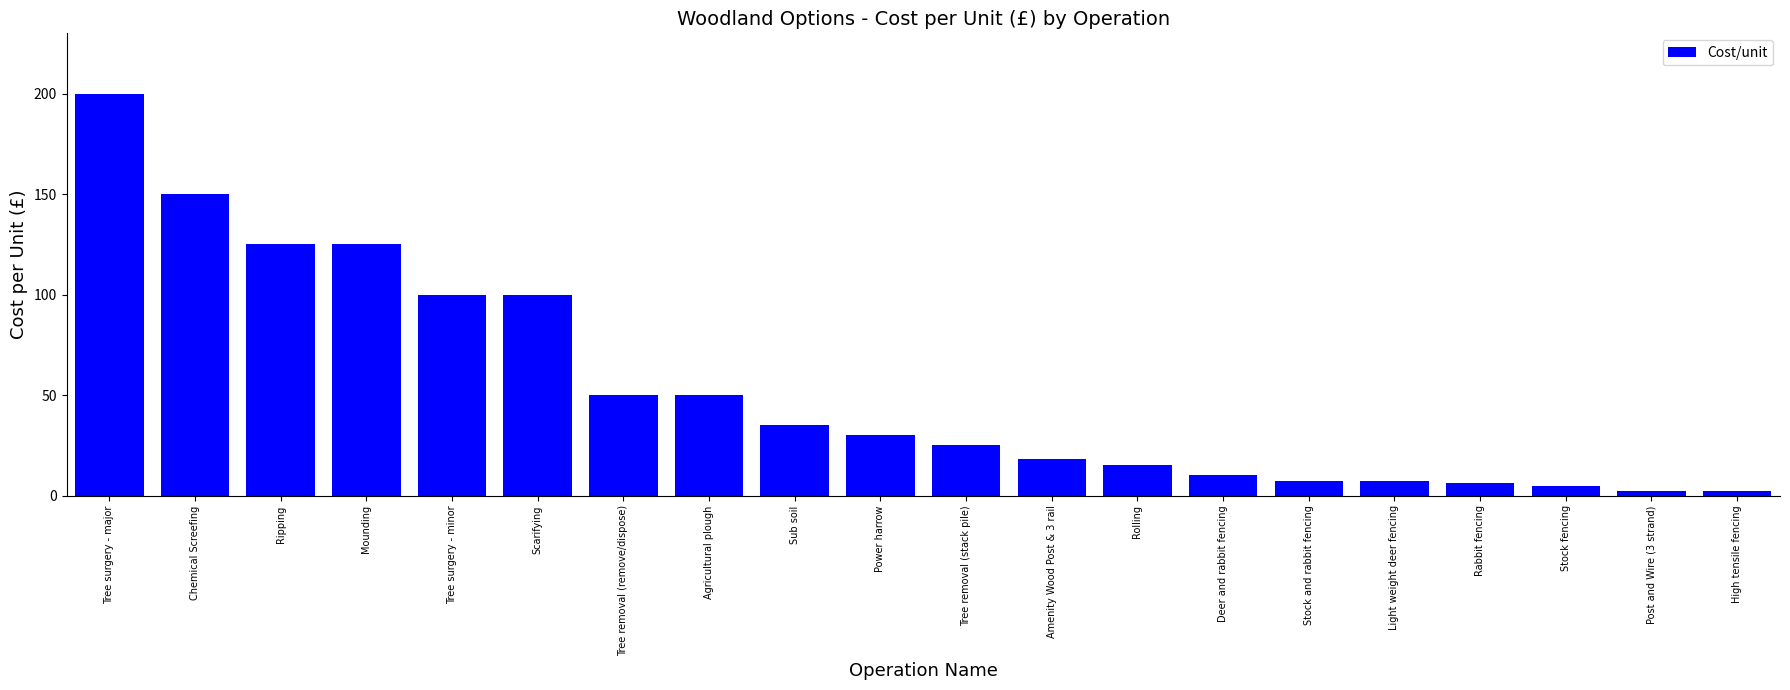

What position from the right is Rabbit fencing?

4